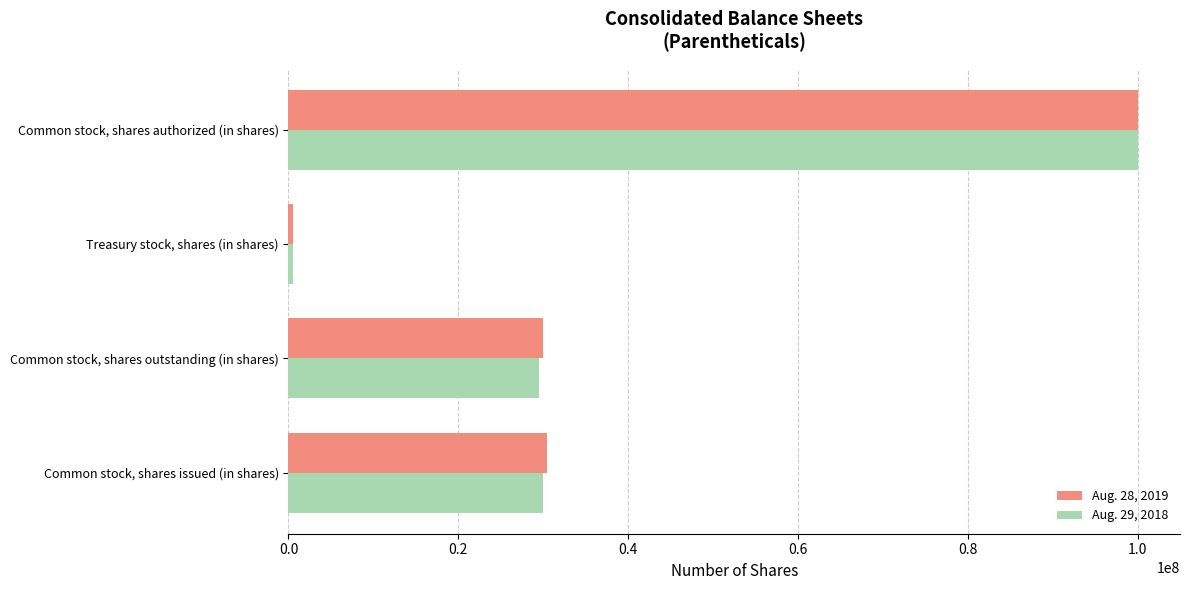

True or false: Aug. 29, 2018 has a value of 9262786 at Common stock, shares issued (in shares).

False